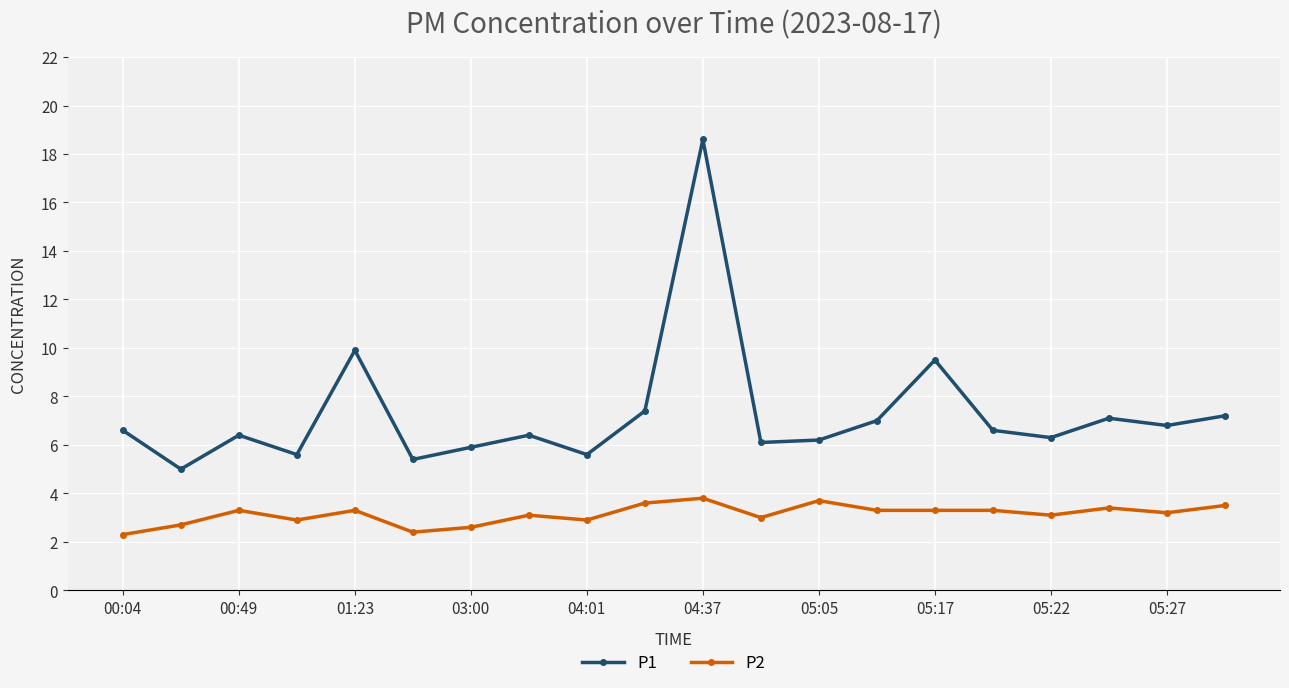

Which series has the largest range (max minus min)?

P1